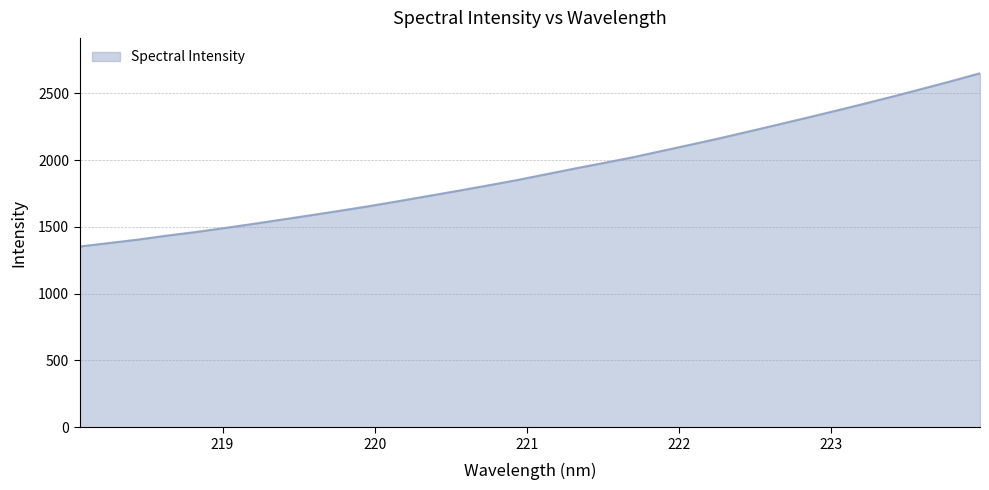

What is the greatest value displayed?

2650.5